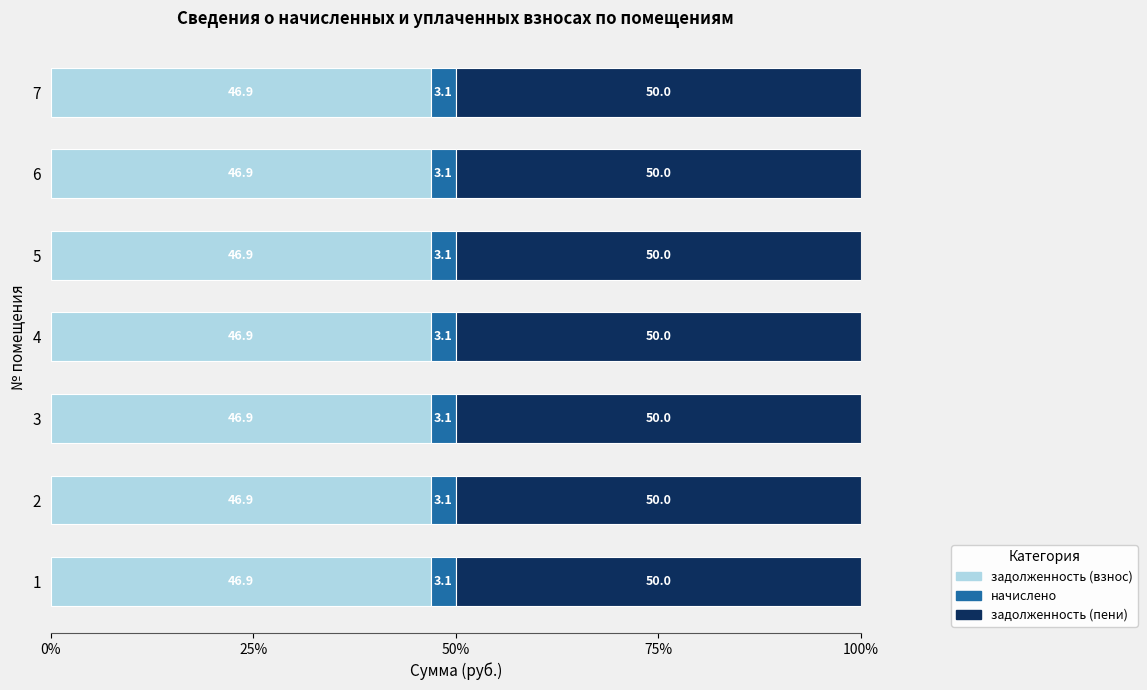

What is the minimum value for задолженность (взнос)?

46.9